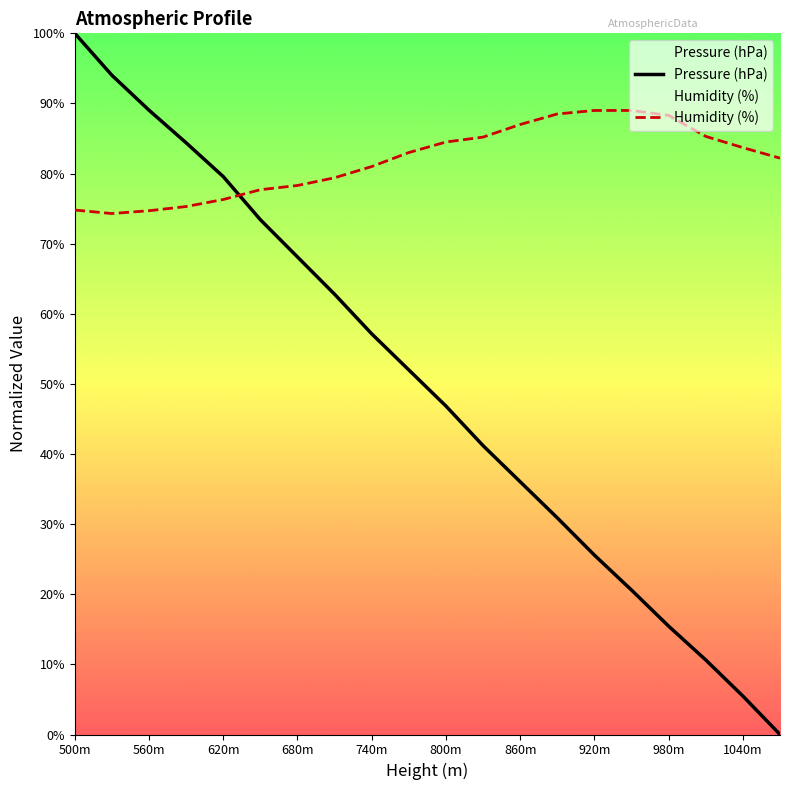

What are all the series names shown in the legend?

Pressure (hPa), Humidity (%)